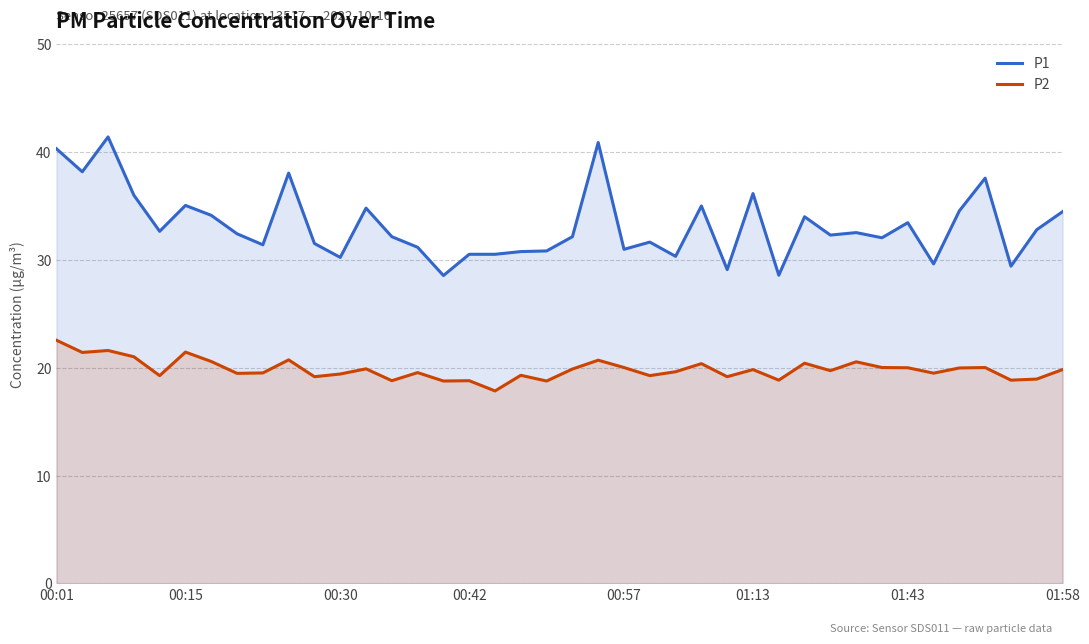

How many distinct data groups are displayed?

2